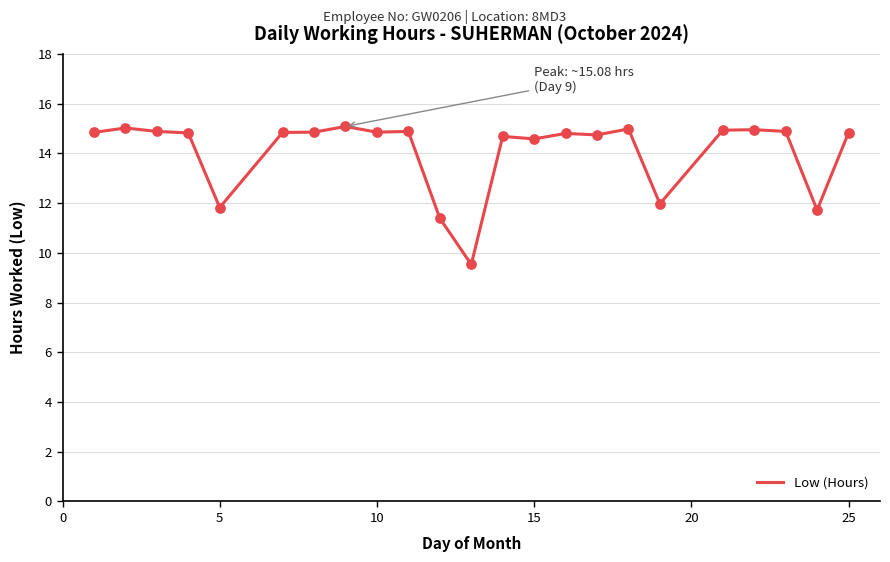

What is the maximum value shown in the chart?

15.1